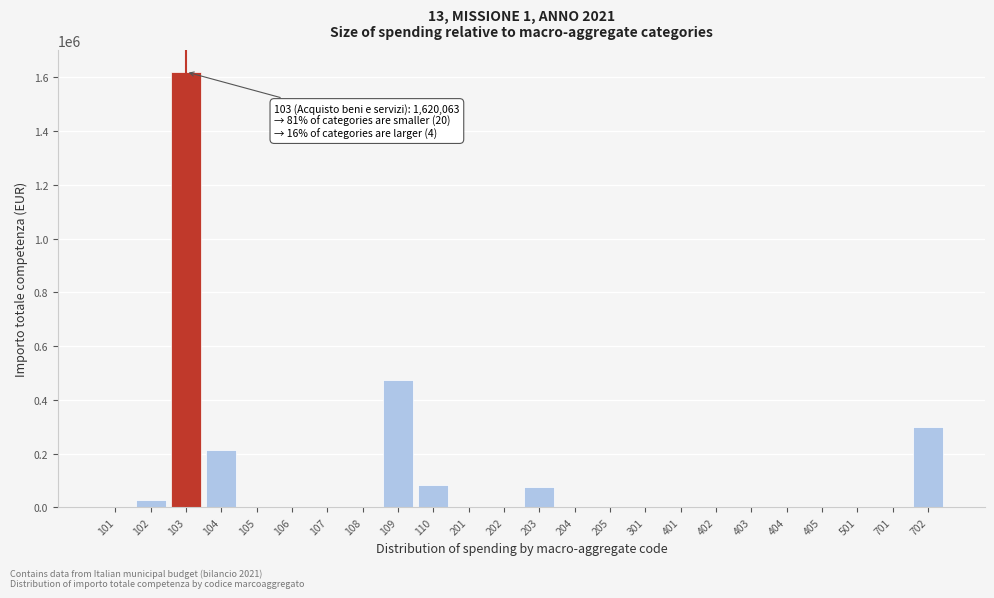

What is the change in value from 105 to 110?

+82042.3